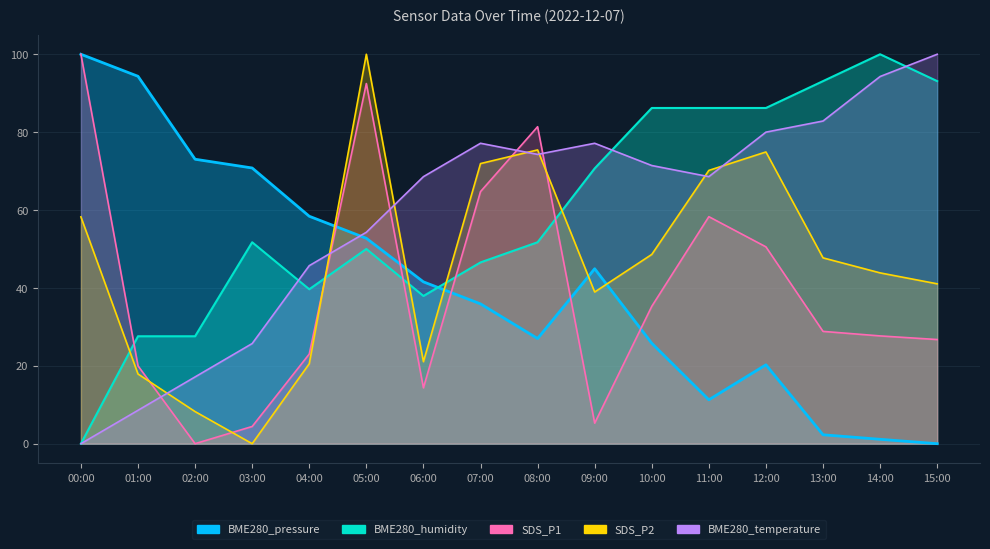

What is the spread (max minus min) of values at 00:00?

100.0